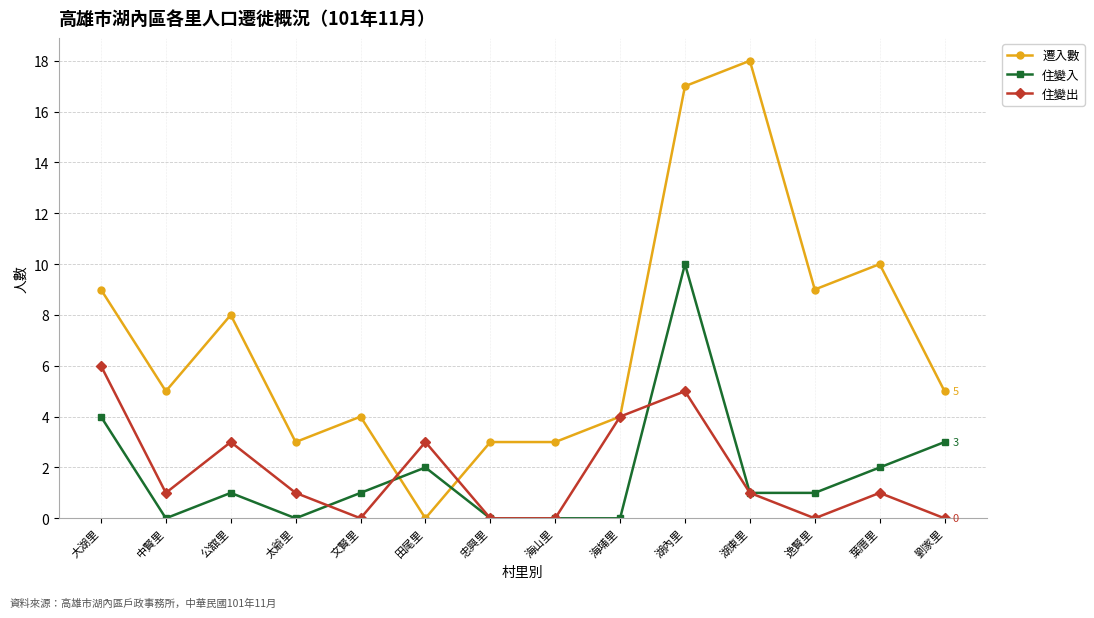

What is the greatest value displayed?

18